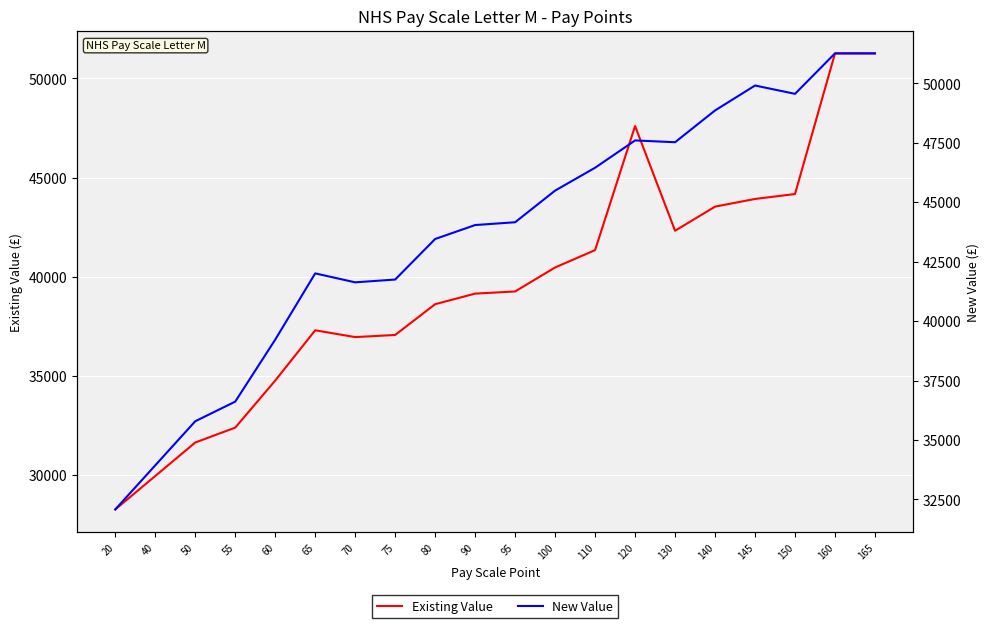

True or false: Existing Value and New Value cross at least once.

False